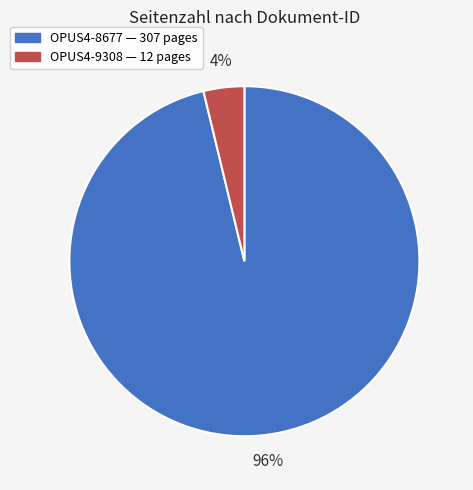

Is it true that OPUS4-8677 is 87% of the pie?

False